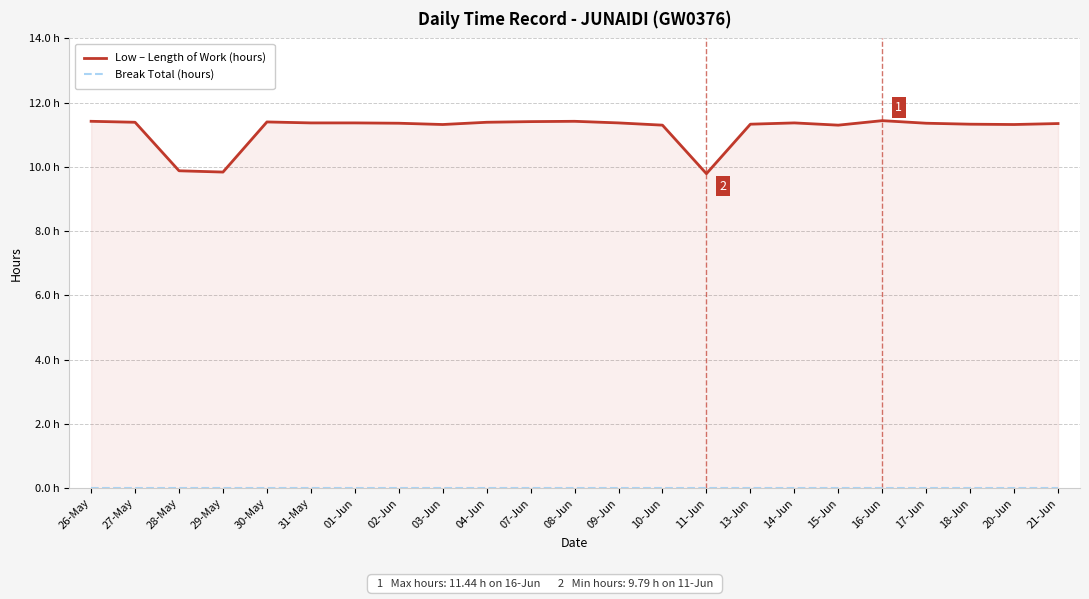

The value of Low – Length of Work (hours) at 13-Jun is 18.8. True or false?

False